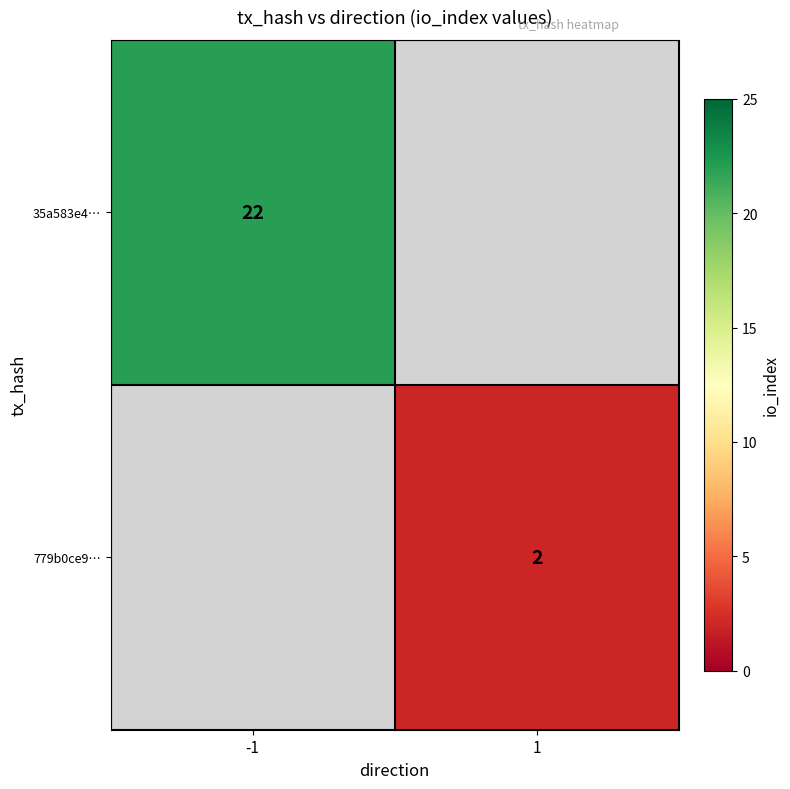

Is it true that 779b0ce9… equals 3.0 at 1?

False